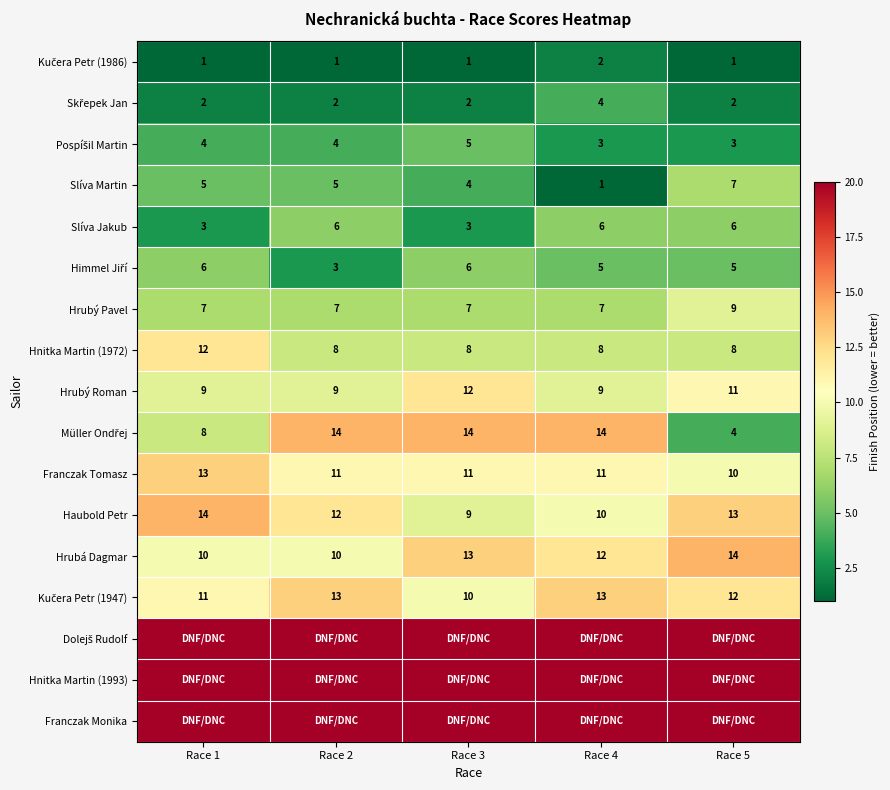

At which category is the sum across all series the highest?

Race 1